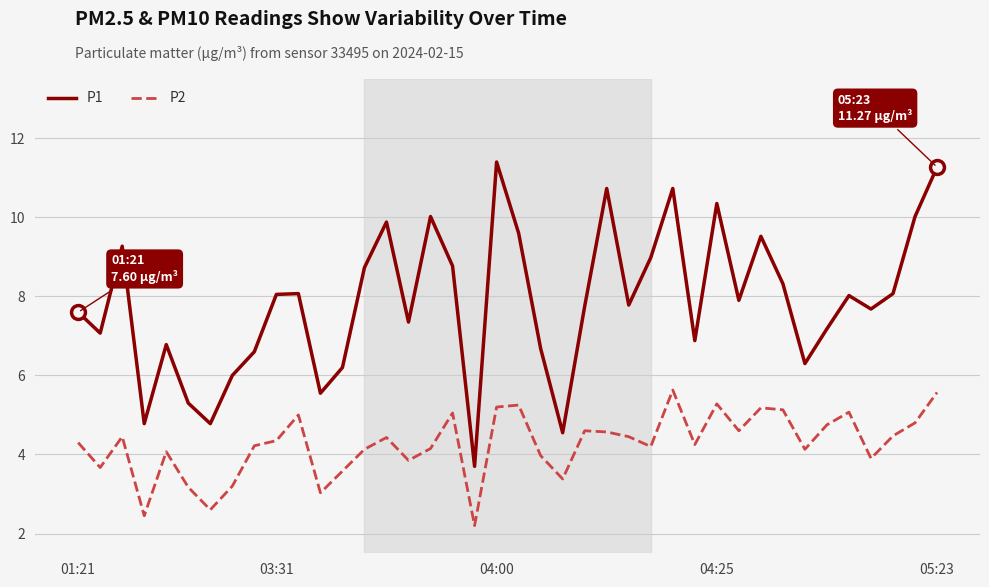

How many distinct data groups are displayed?

2